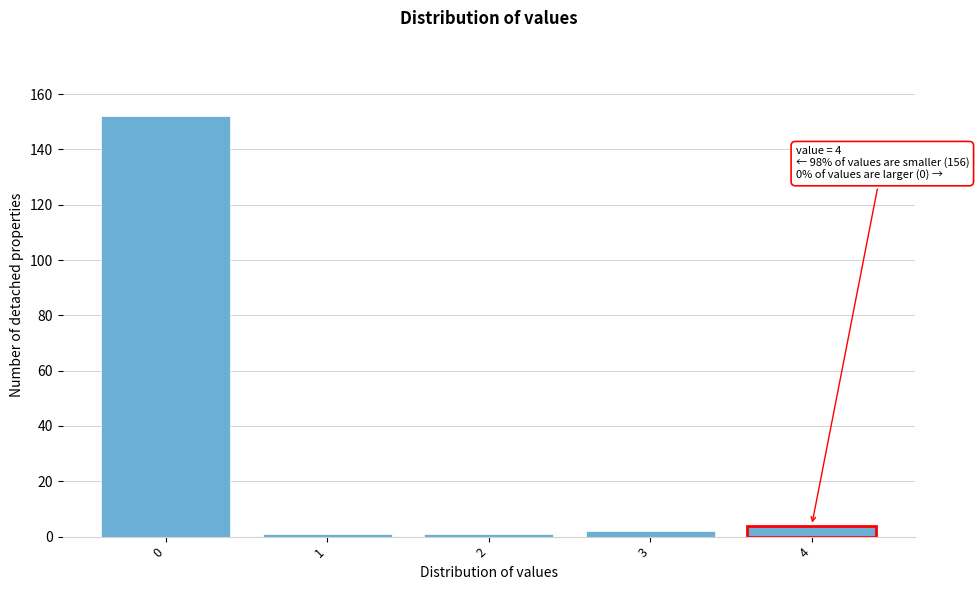

Reading left to right, what are all the values shown in this chart?

0=152	1=1	2=1	3=2	4=4